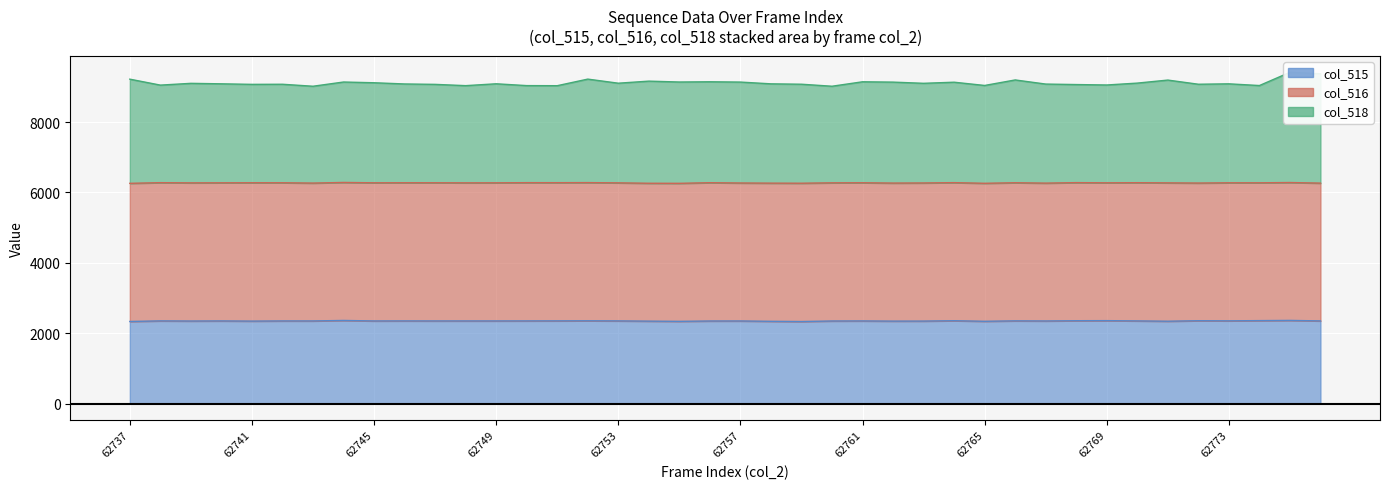

True or false: col_518 and col_515 intersect in this chart.

False